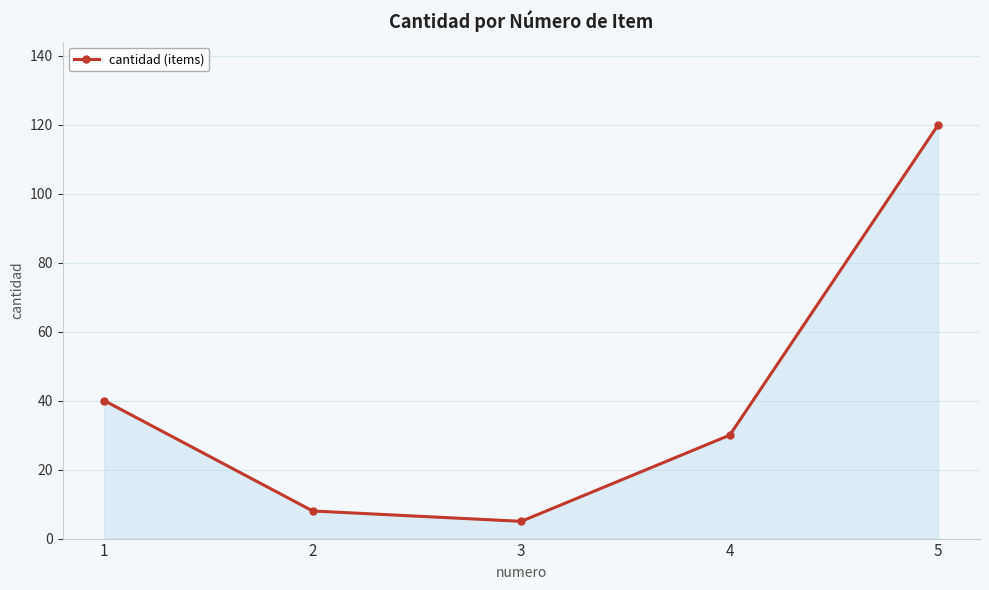

Which has a higher value, 4 or 1?

1